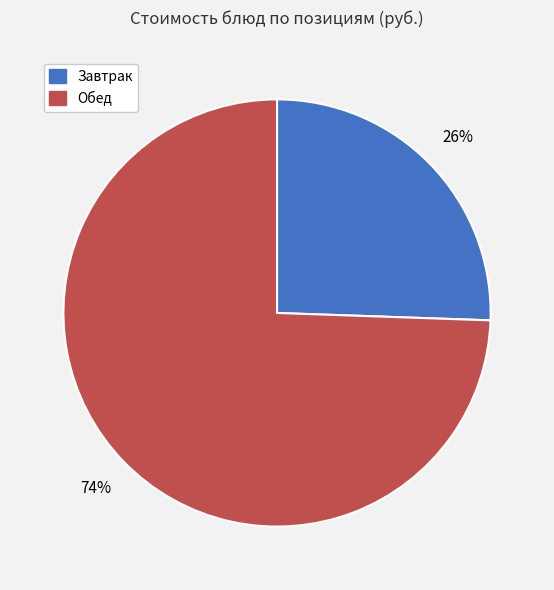

Which category has the smallest portion of the pie?

Завтрак